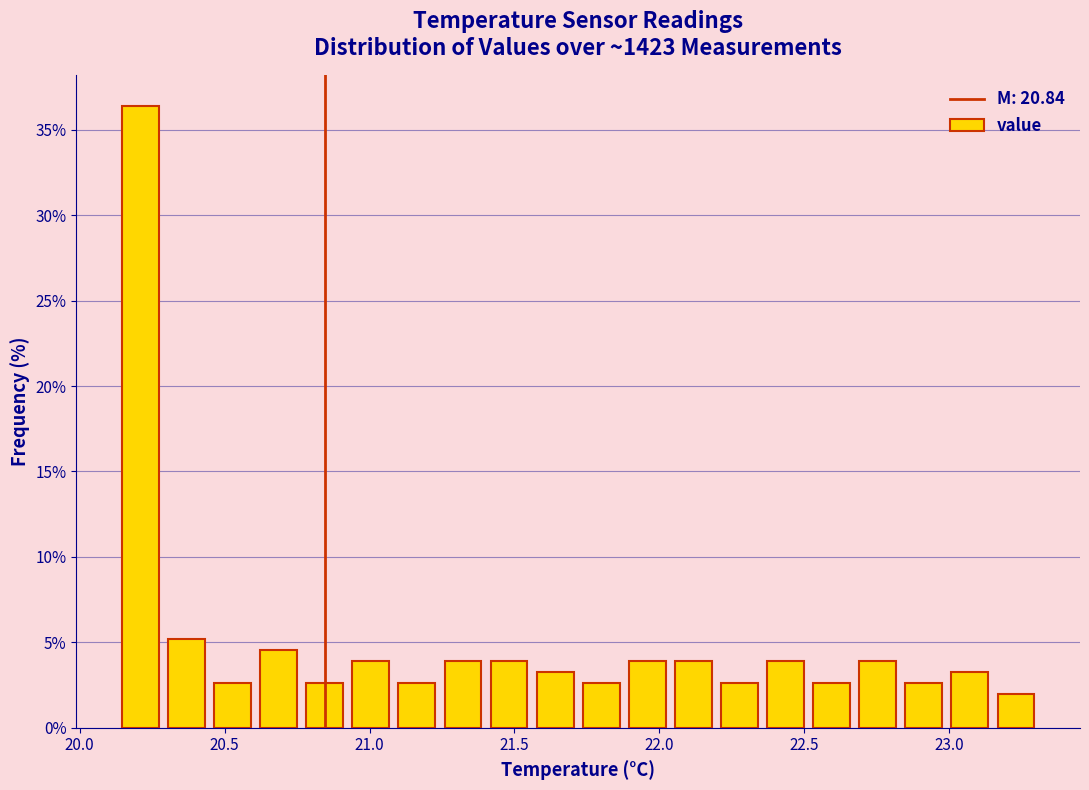

Around what value on the x-axis is the tallest bar? Give the approximate position of its centre, as read against the axis.

20.20